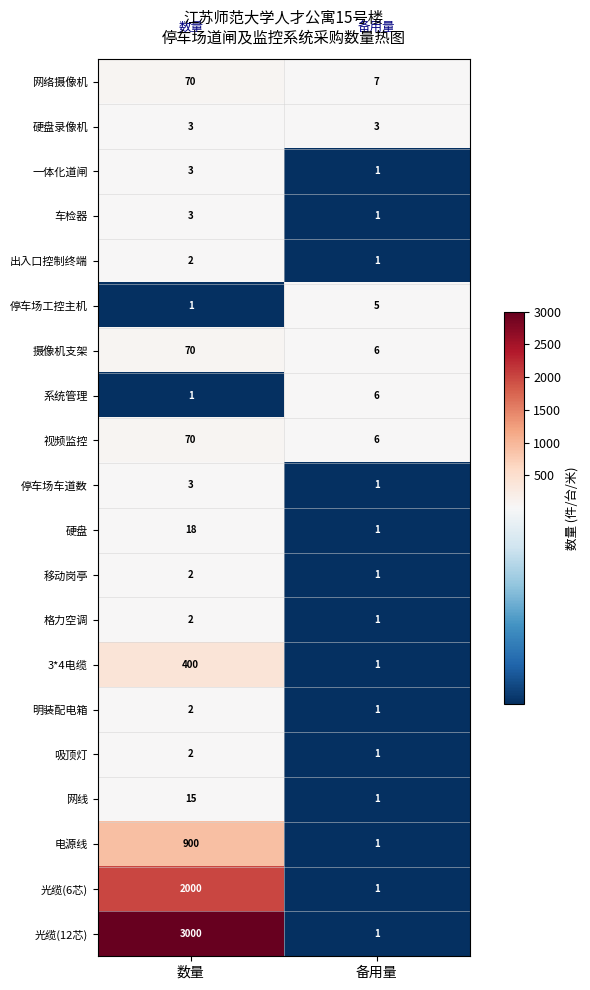

What is the greatest value displayed?

3000